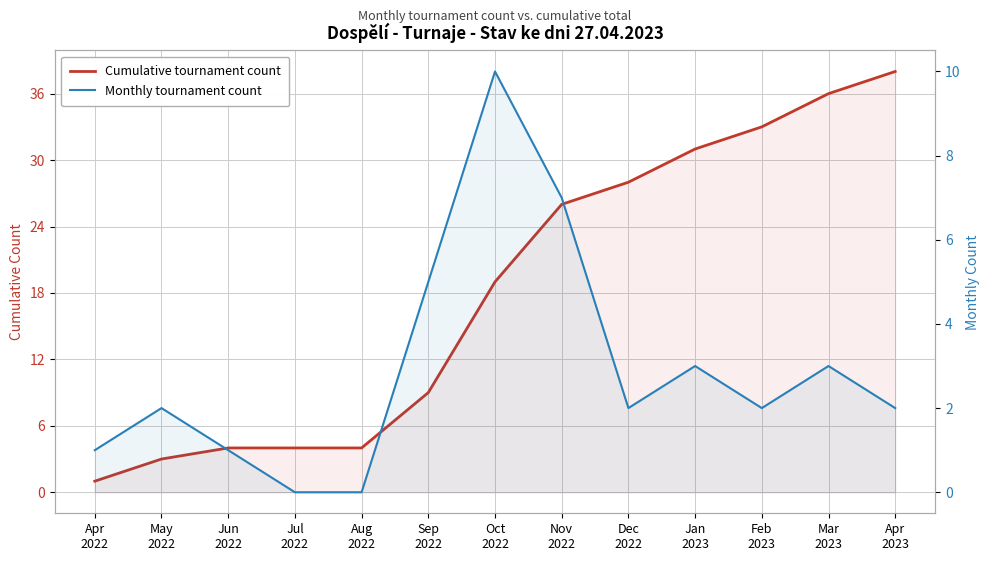

True or false: Monthly tournament count and Cumulative tournament count cross at least once.

False